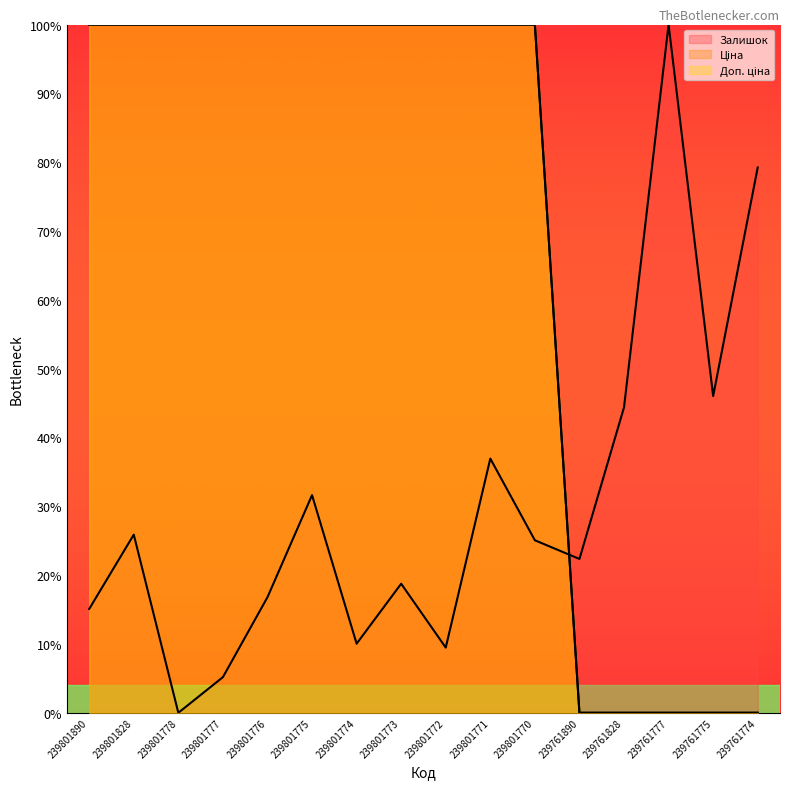

What value does the Доп. ціна series have at 239801772?

100.0